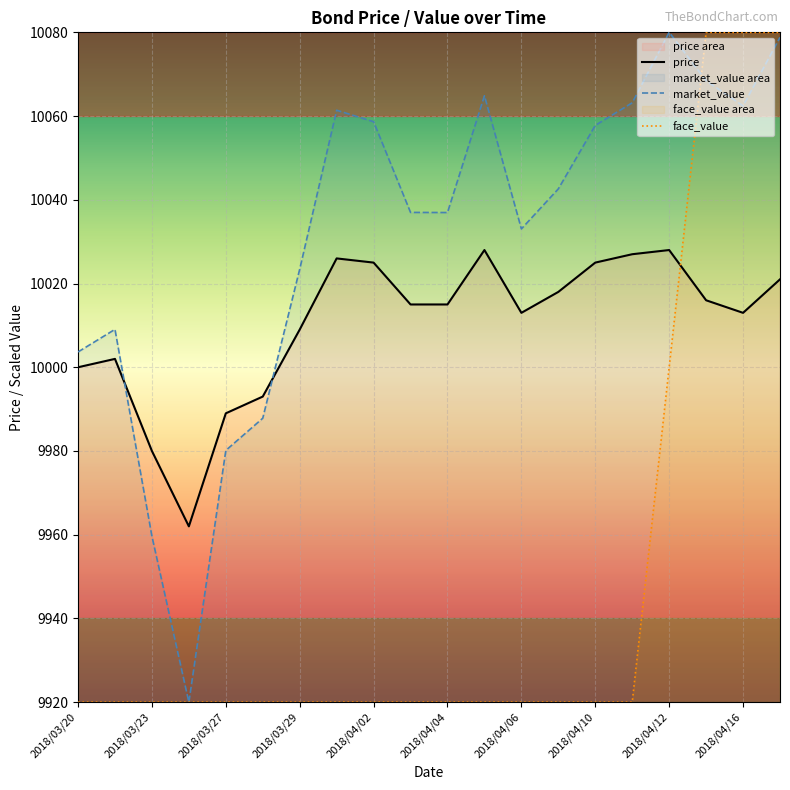

Which category has the highest value in the face_value series?

2018/04/13